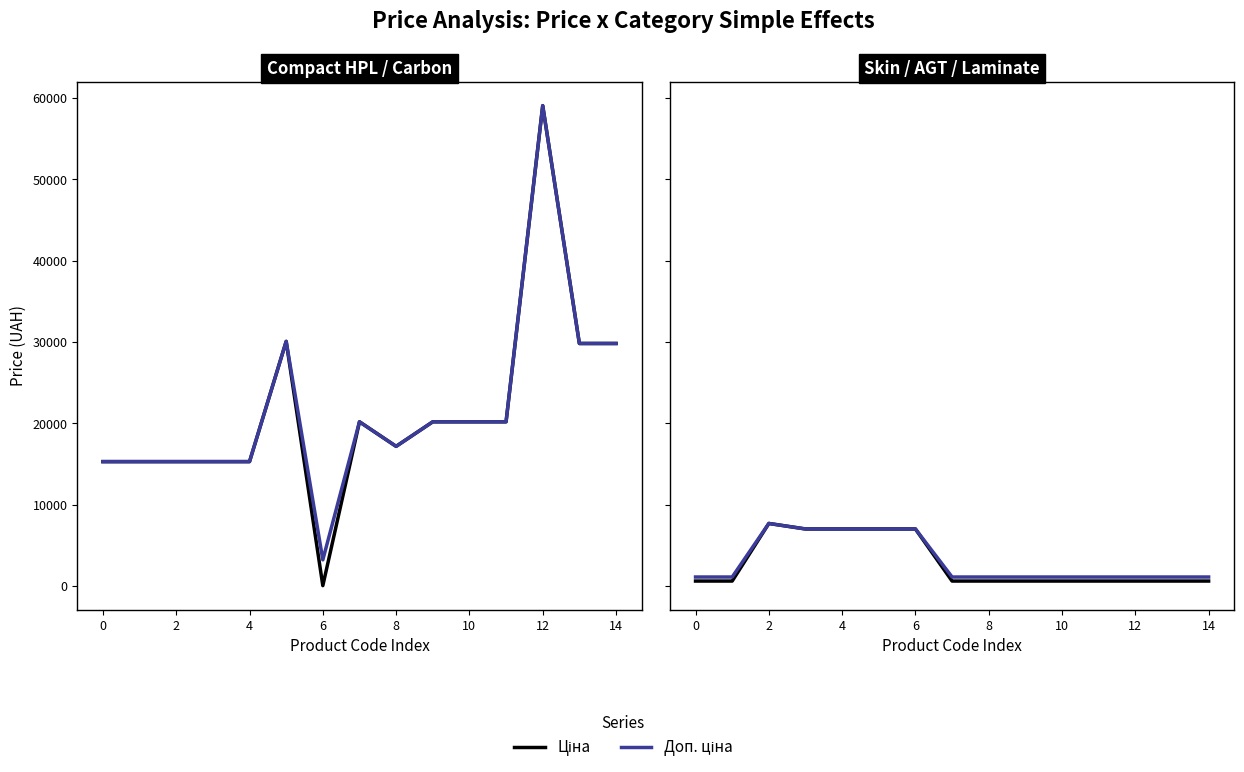

The value of Доп. ціна at 0 is 231.1. True or false?

False